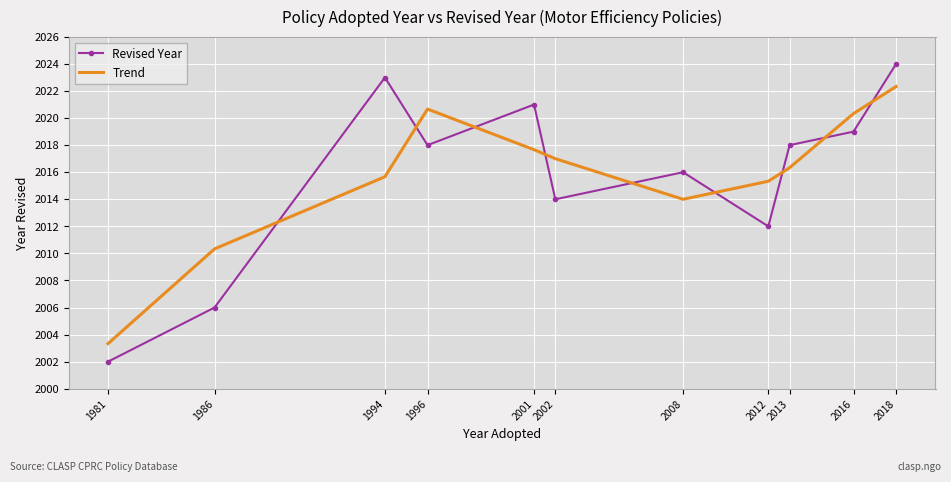

What are all the series names shown in the legend?

Revised Year, Trend